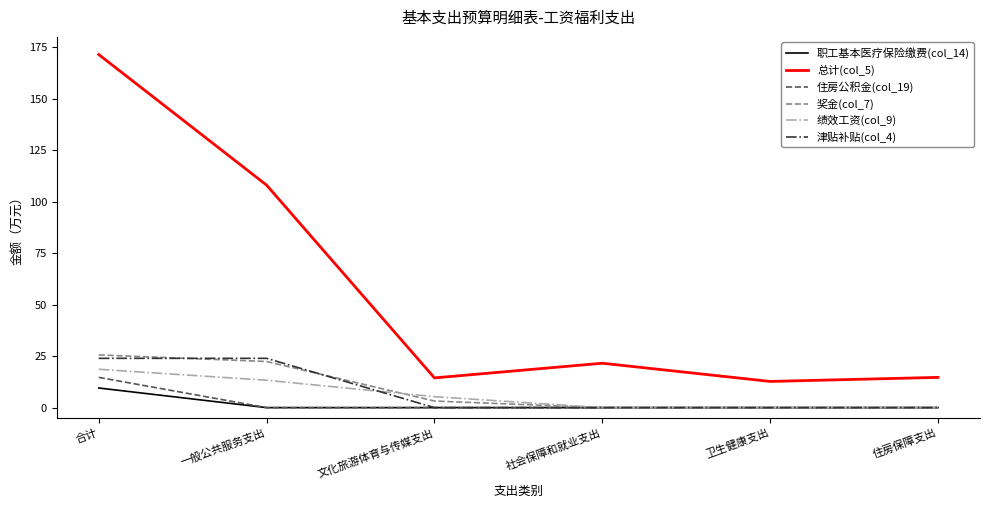

What is the difference between the highest and lowest values at 合计?

161.9